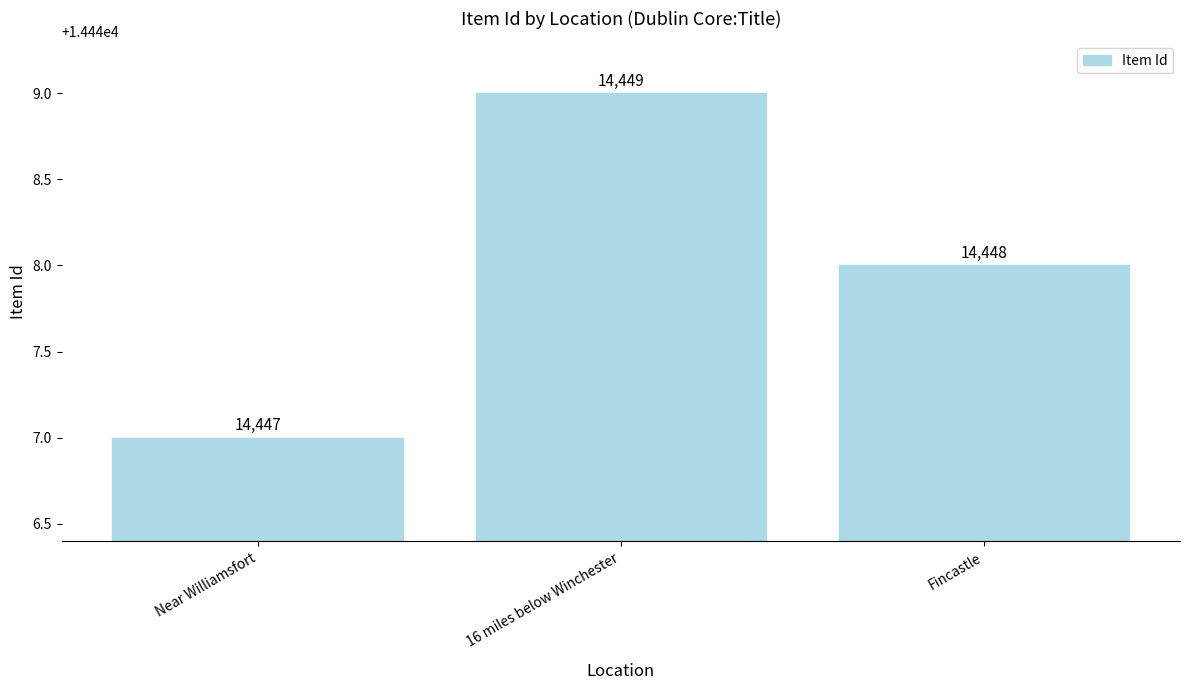

Rank the categories by value from highest to lowest.

16 miles below Winchester, Fincastle, Near Williamsfort